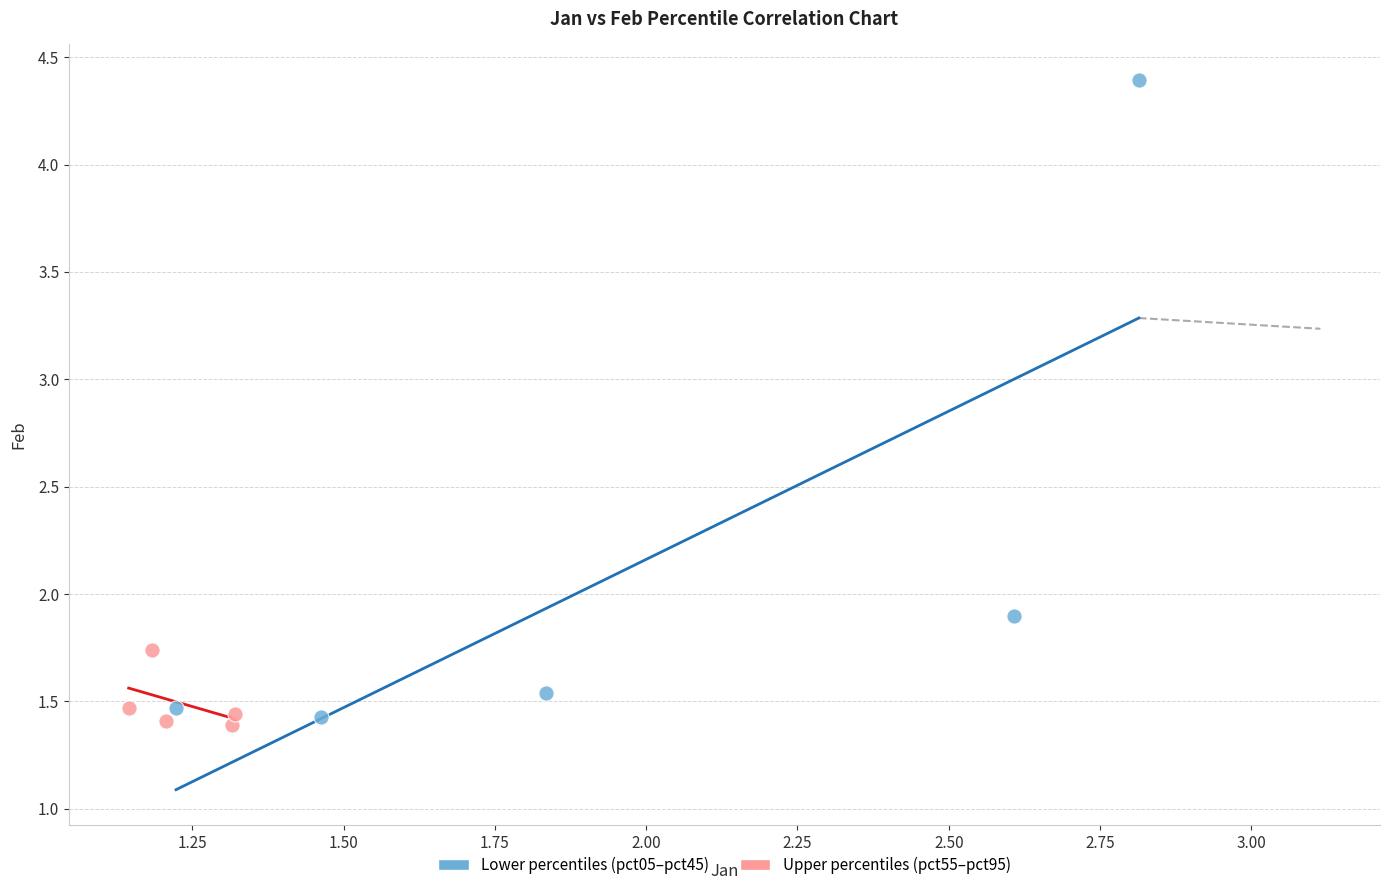

Which series contains the highest Y value?

Lower percentiles (pct05–pct45)